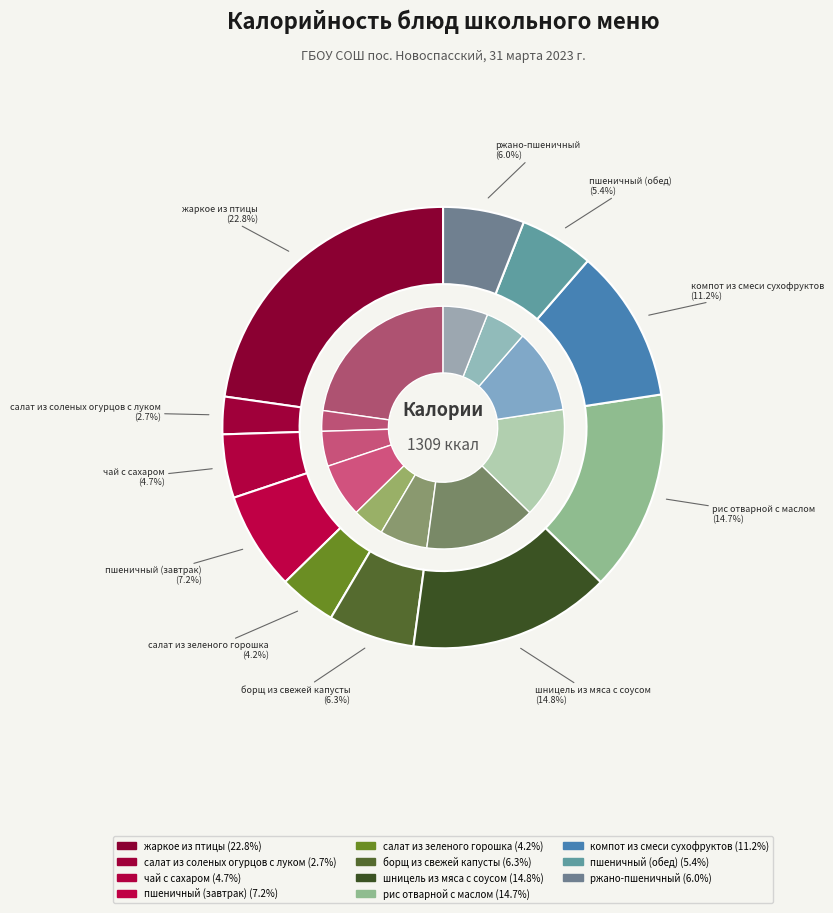

What is the change in value from чай с сахаром to пшеничный (обед)?

+10.0